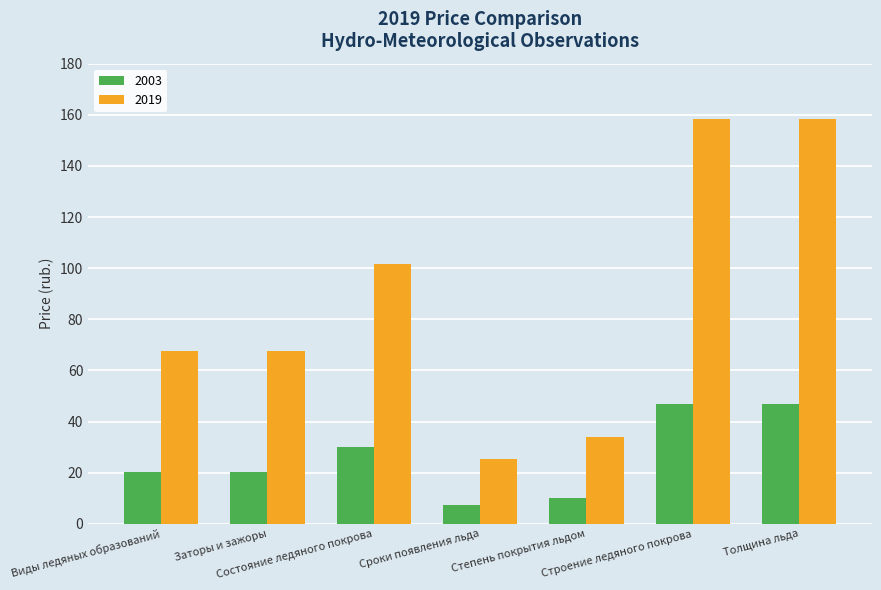

At Степень покрытия льдом, list the series in order from smallest to largest.

2003, 2019